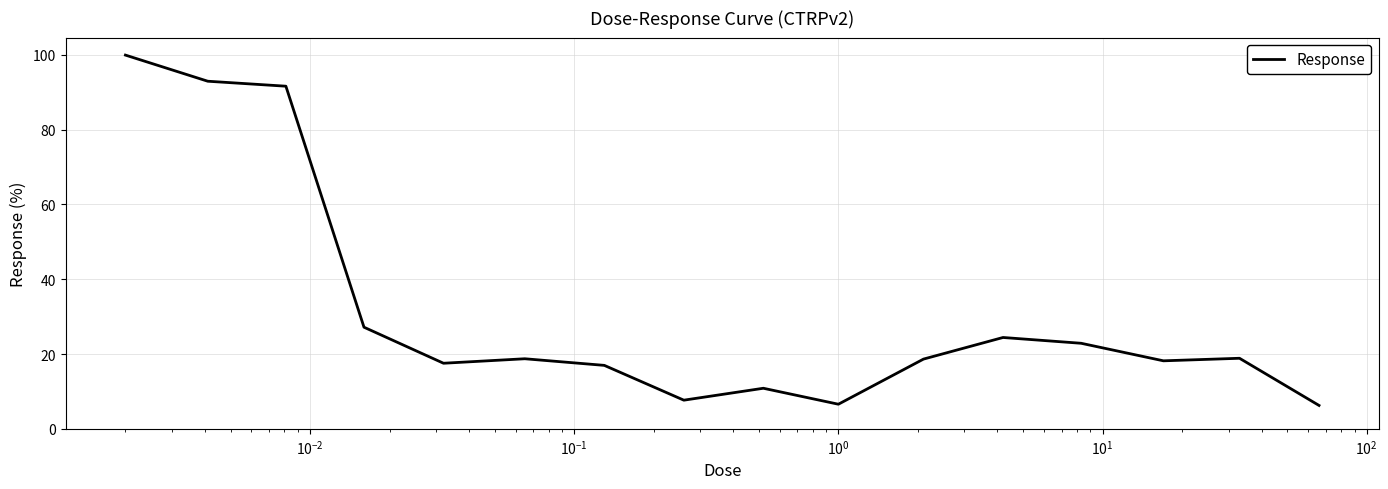

What is the maximum value shown in the chart?

100.0